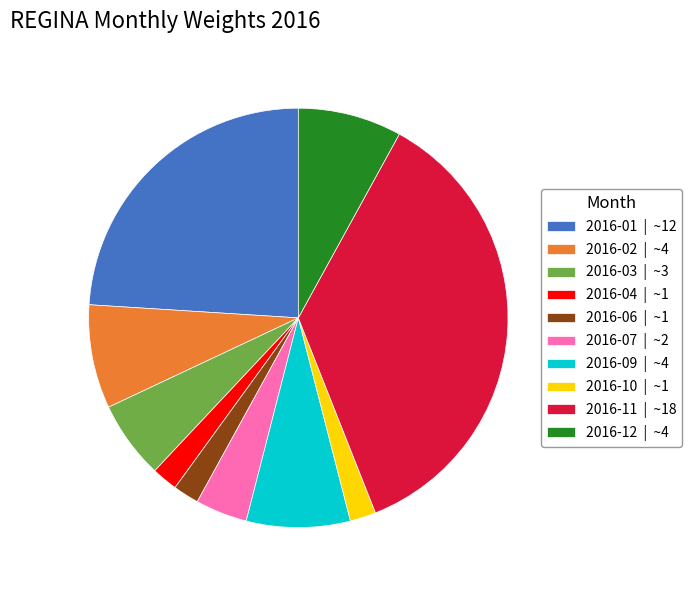

Which has a higher value, 2016-07 | ~2 or 2016-12 | ~4?

2016-12 | ~4